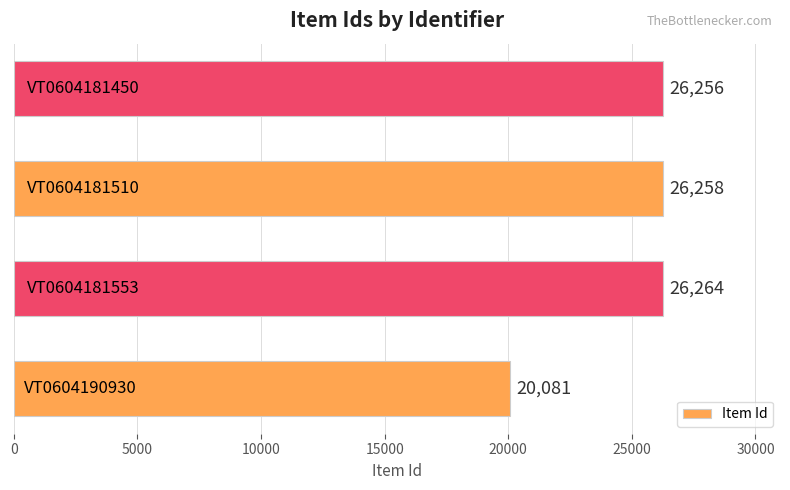

What is the greatest value displayed?

26264